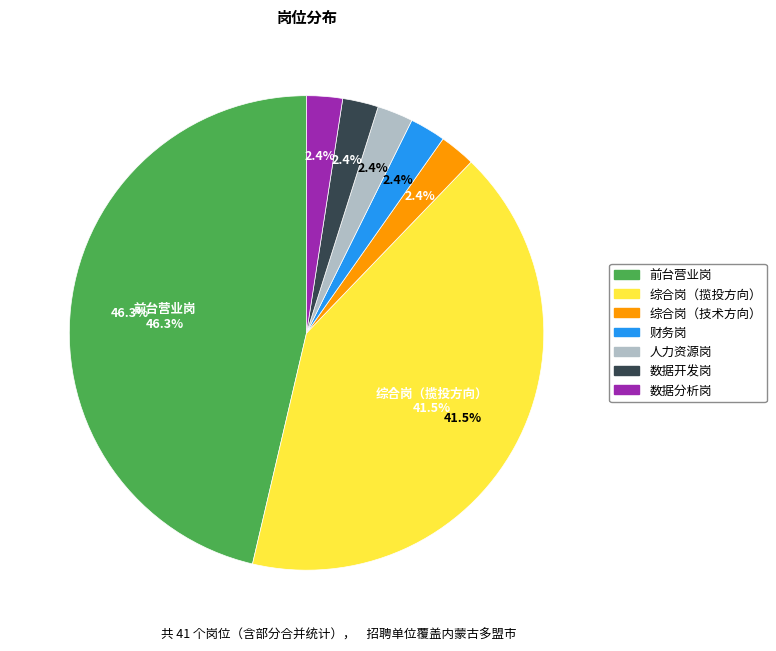

True or false: 前台营业岗 accounts for 46% of the total.

True